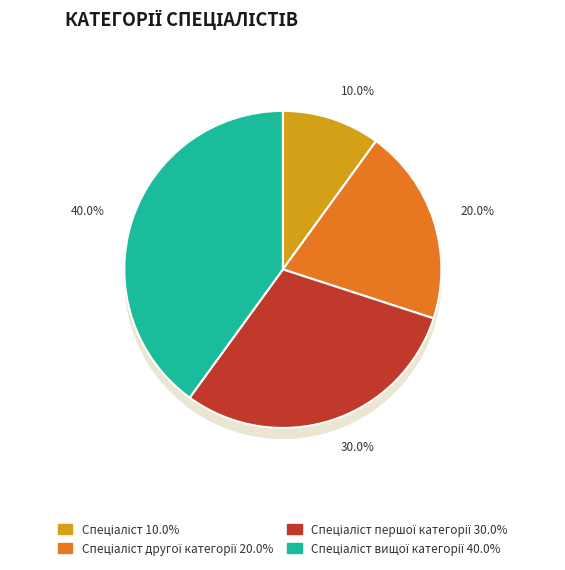

Which slice is the smallest?

Спеціаліст